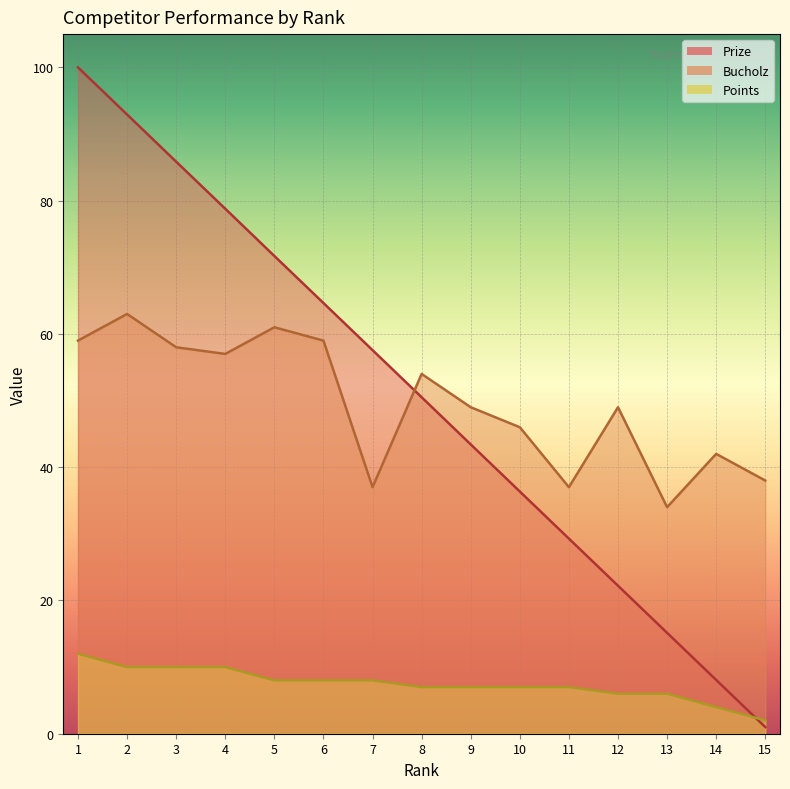

How many lines are shown in the chart?

3